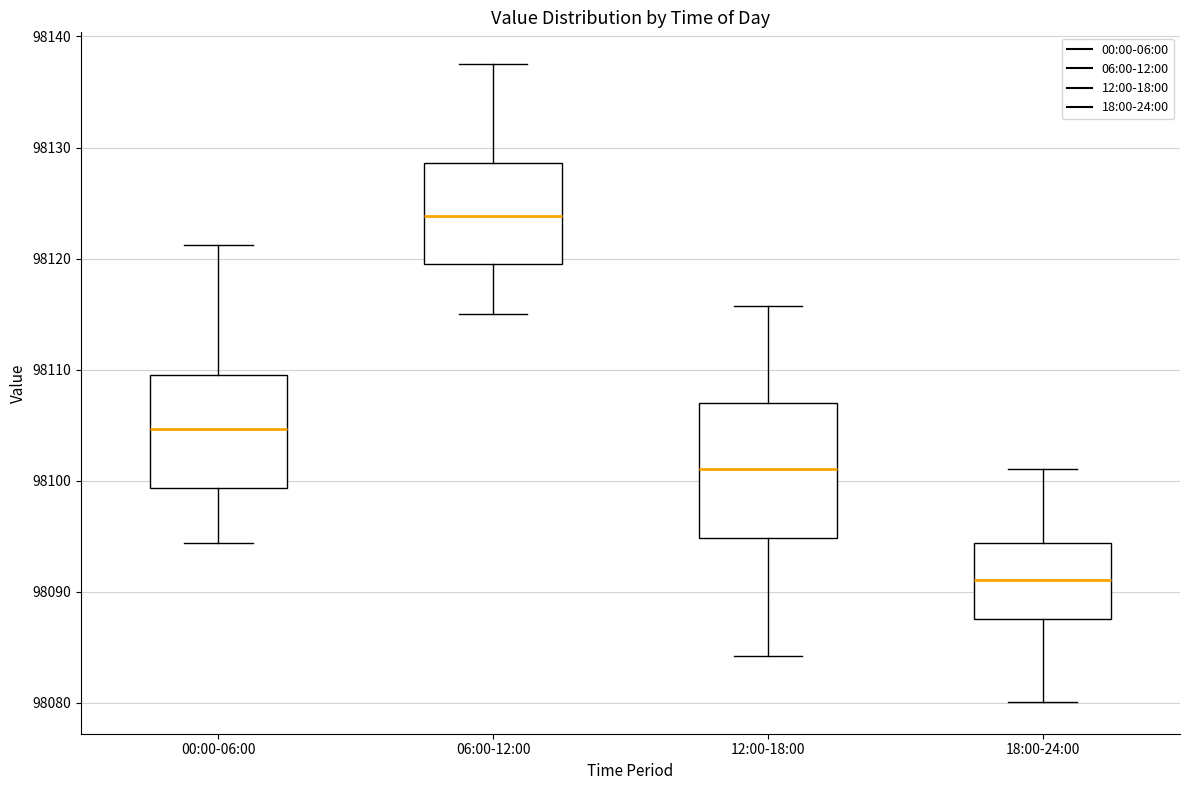

Where does the lower whisker of the box for 06:00-12:00 end on the y-axis? The values are not printed on the chart, so give them approximately, as read against the axis.

98115